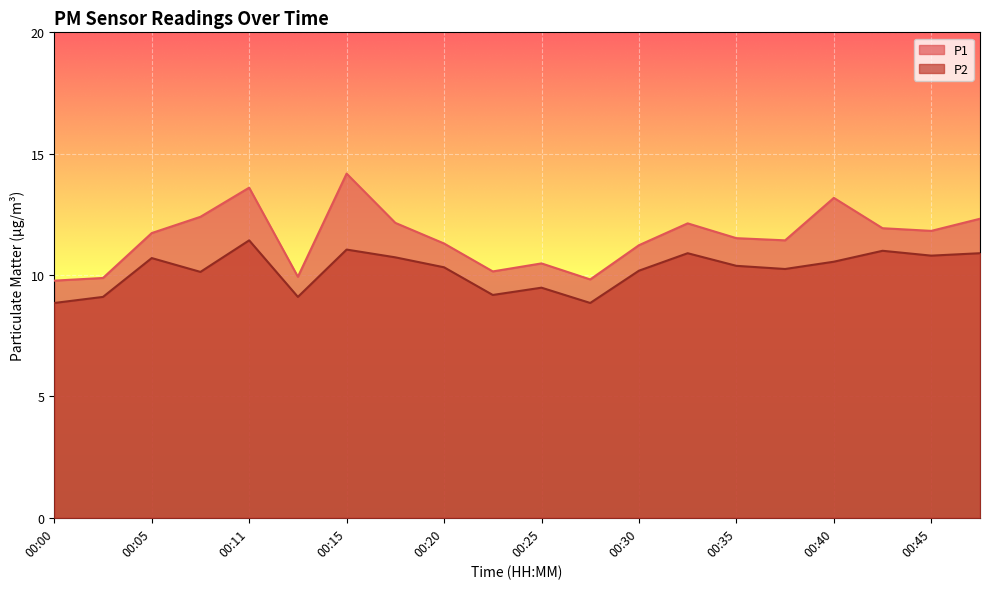

Which label corresponds to the largest value in the chart?

00:15